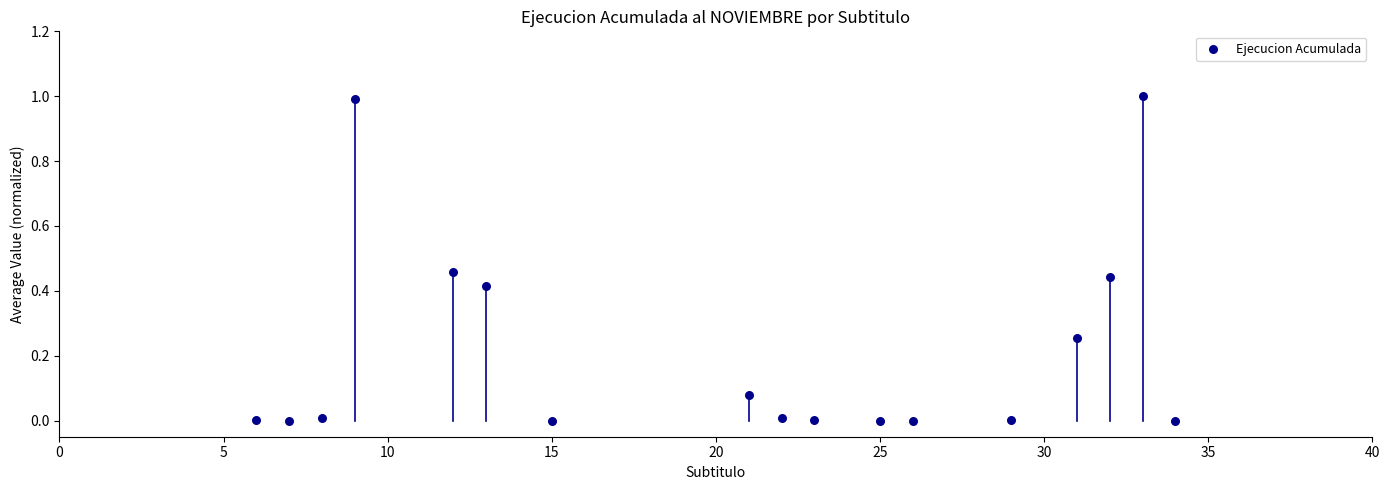

What is the range of Y values (max minus min)?

1.0